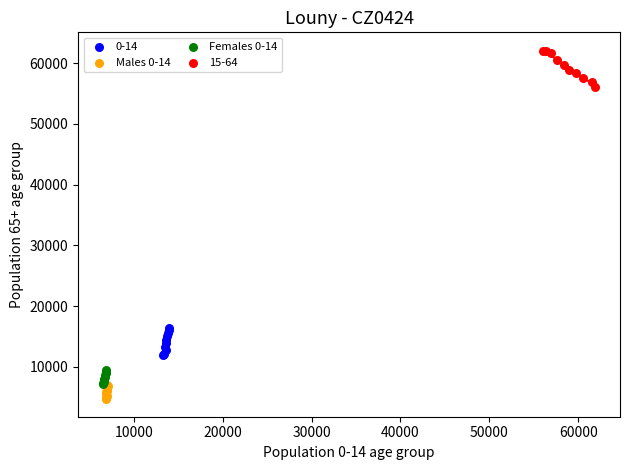

What are all the series names shown in the legend?

0-14, Males 0-14, Females 0-14, 15-64